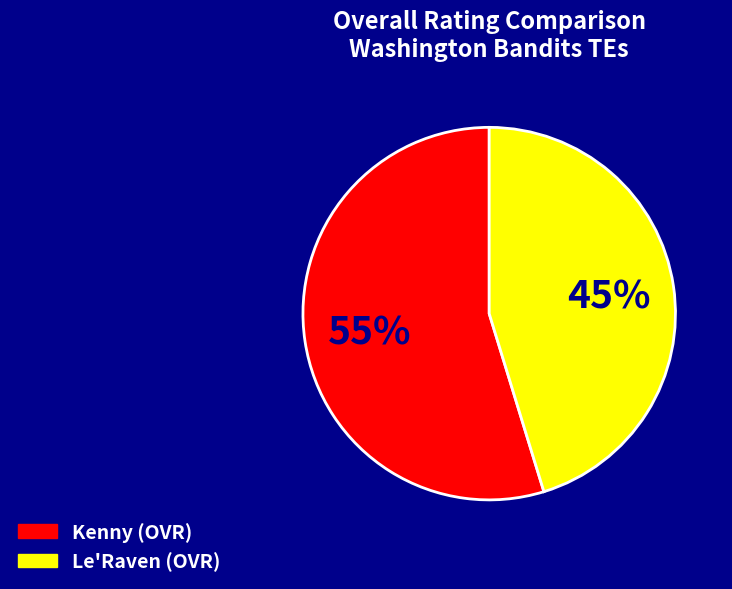

How many slices are in this pie chart?

2